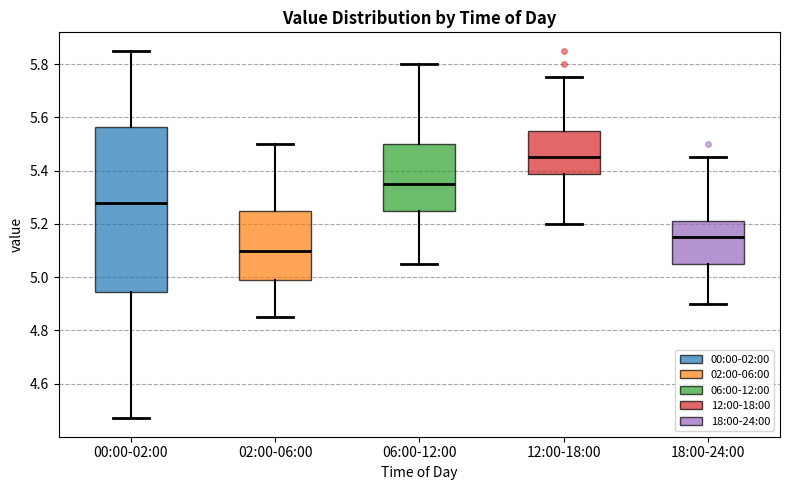

Which box is the tallest, from its lower edge to its upper edge?

00:00-02:00